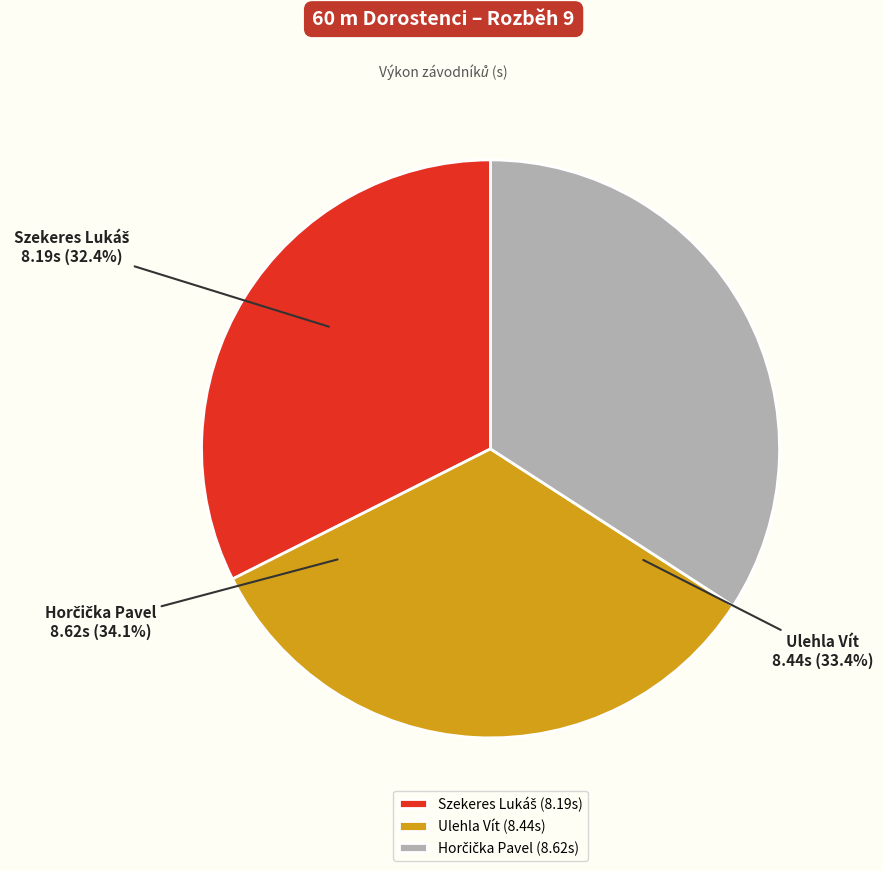

Count the number of slices in the pie.

3